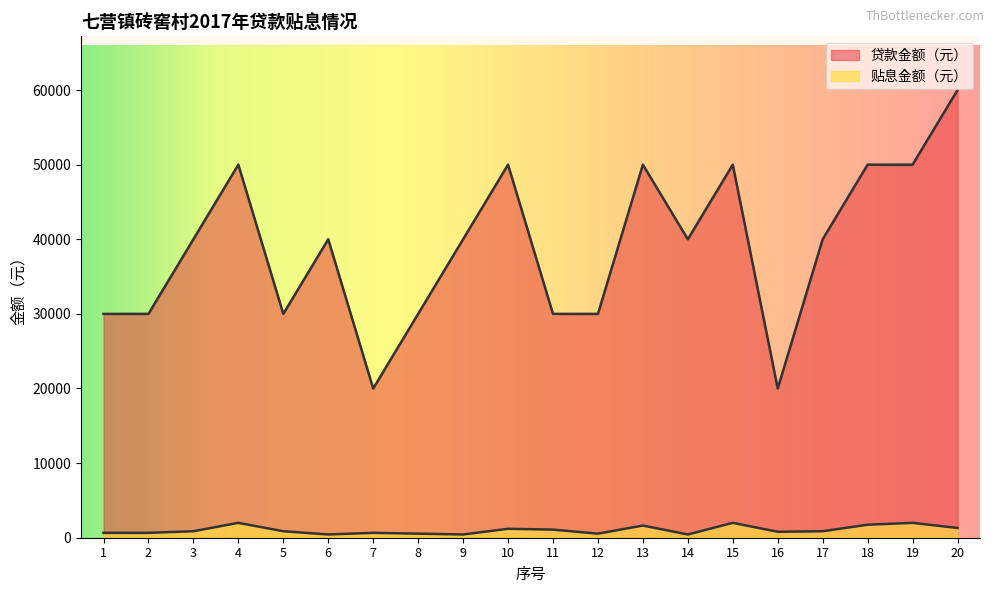

Reading right to left, list all the values displayed in this chart.

贷款金额（元）: 60000.0	50000.0	50000.0	40000.0	20000.0	50000.0	40000.0	50000.0	30000.0	30000.0	50000.0	40000.0	30000.0	20000.0	40000.0	30000.0	50000.0	40000.0	30000.0	30000.0
贴息金额（元）: 1305.0	1993.8	1740.0	870.0	797.5	1993.8	435.0	1631.2	543.8	1087.5	1196.2	435.0	543.8	652.5	435.0	870.0	1993.8	870.0	652.5	652.5